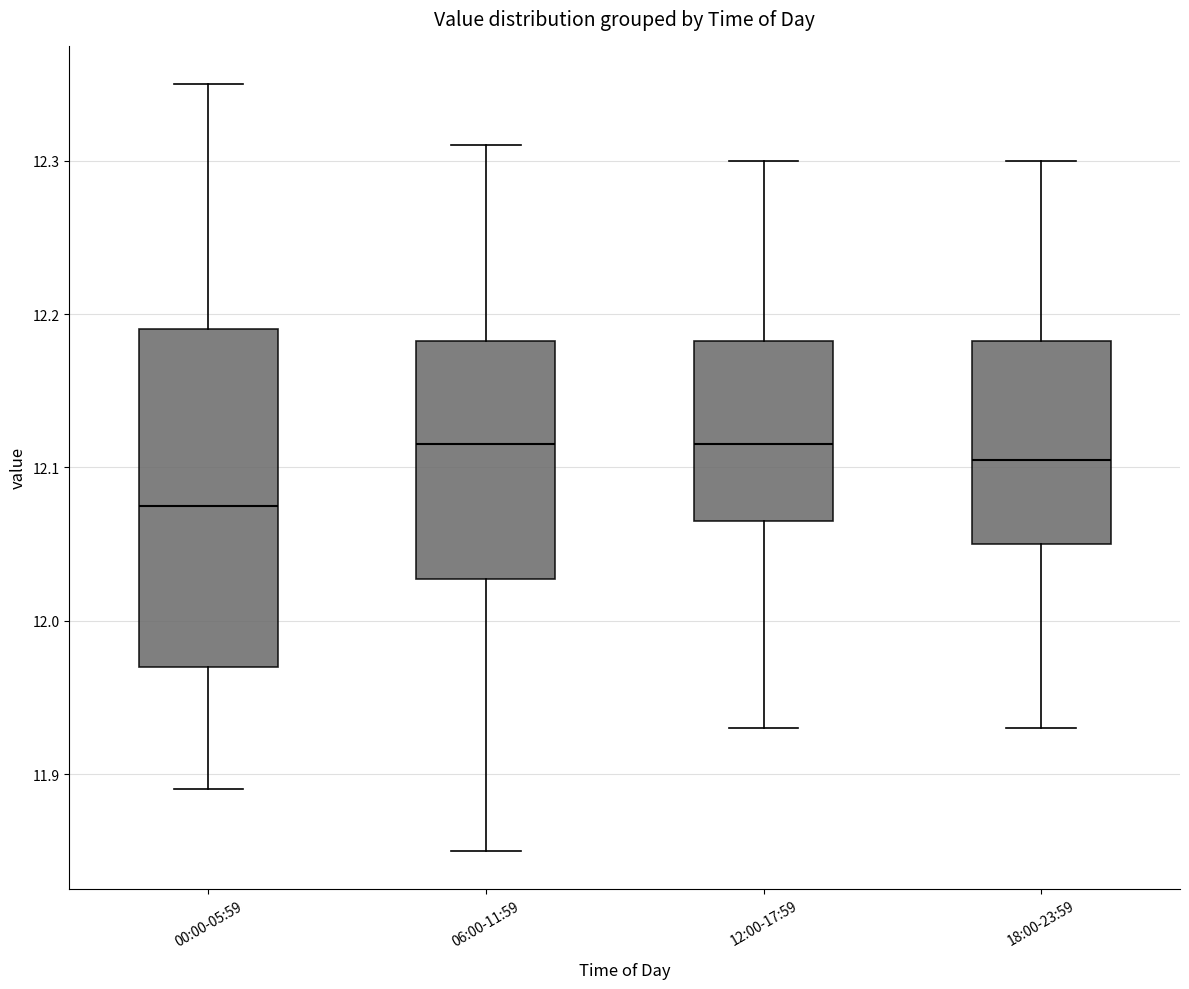

Reading left to right, transcribe this box plot: for each box, give where its median line is, the range the box spans, and where its two whiskers end, as read against the y-axis. The values are not printed on the chart, so give them approximately, as read against the axis.

00:00-05:59: median 12.08, box 11.97 to 12.19, whiskers 11.89 to 12.35
06:00-11:59: median 12.12, box 12.03 to 12.18, whiskers 11.85 to 12.31
12:00-17:59: median 12.12, box 12.07 to 12.18, whiskers 11.93 to 12.30
18:00-23:59: median 12.11, box 12.05 to 12.18, whiskers 11.93 to 12.30